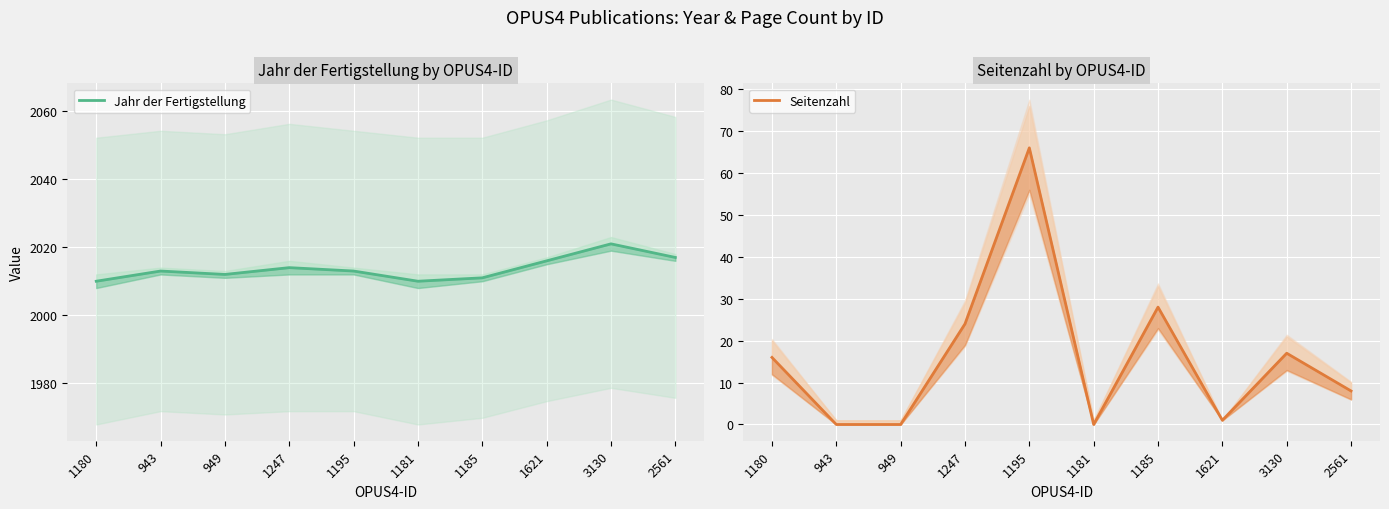

True or false: Jahr der Fertigstellung has a value of 3457 at 3130.

False